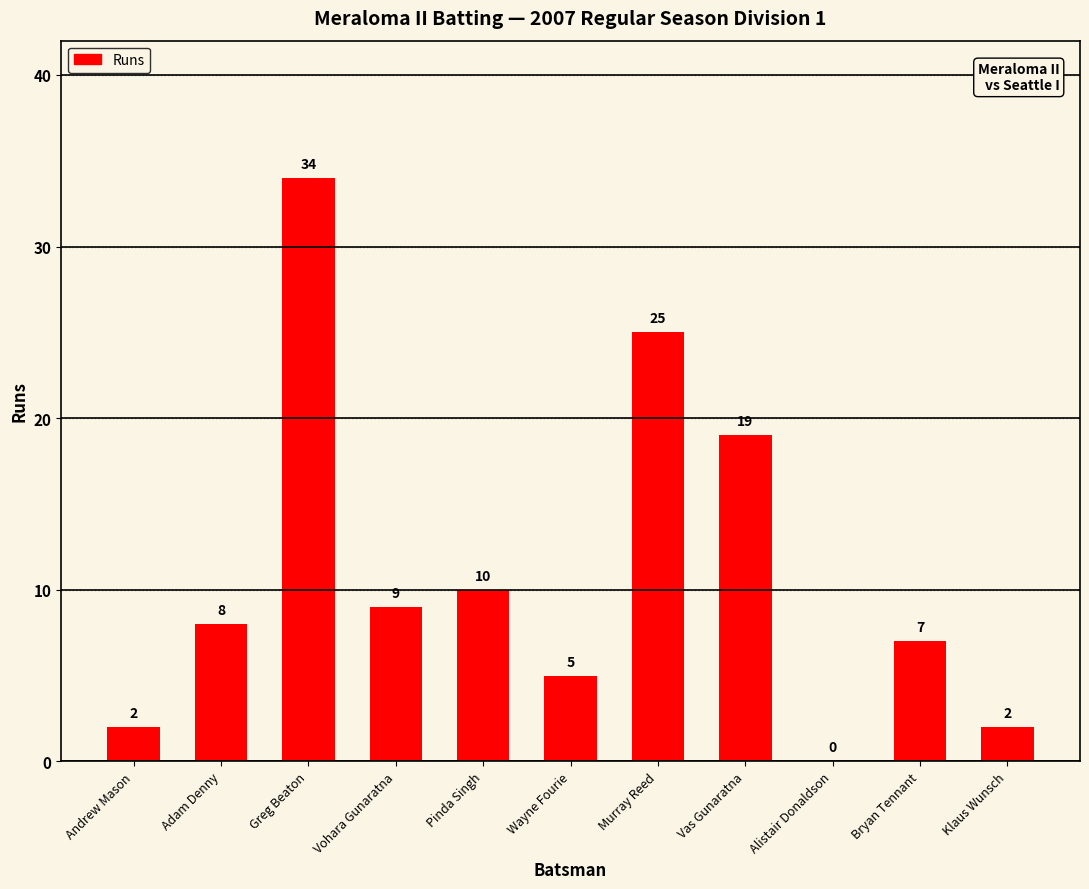

Reading right to left, transcribe all the data shown in this chart.

Klaus Wunsch=2	Bryan Tennant=7	Alistair Donaldson=0	Vas Gunaratna=19	Murray Reed=25	Wayne Fourie=5	Pinda Singh=10	Vohara Gunaratna=9	Greg Beaton=34	Adam Denny=8	Andrew Mason=2